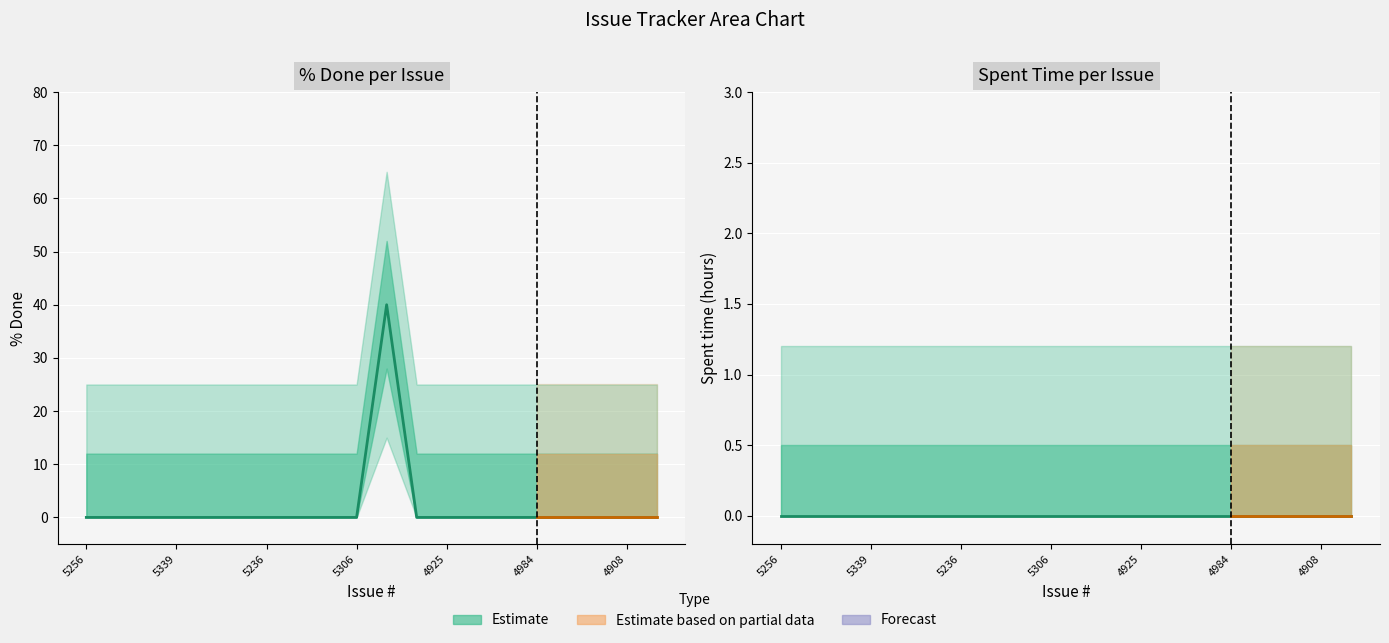

What is the label of the 16th point from the right?

4925